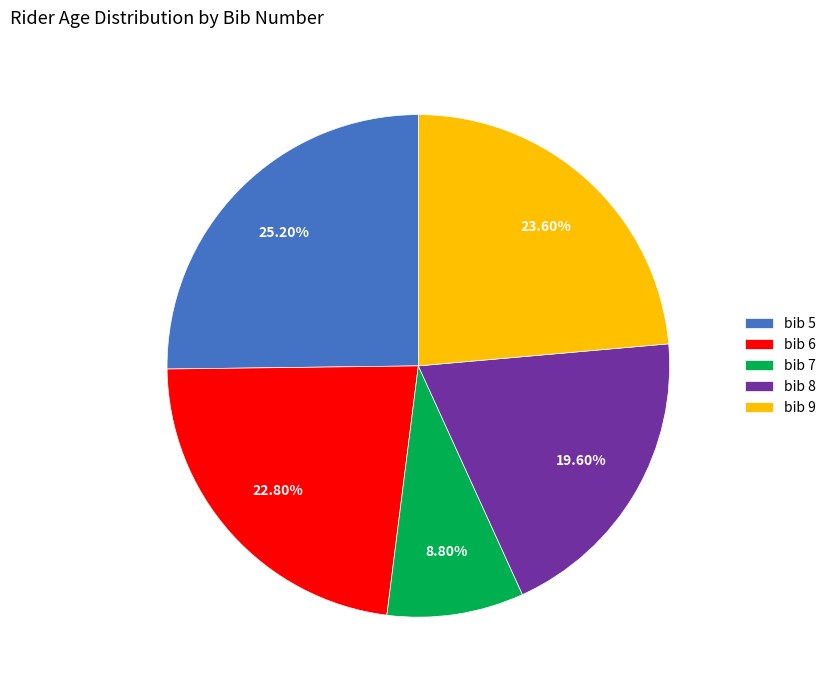

Rank the categories by value from lowest to highest.

bib 7, bib 8, bib 6, bib 9, bib 5